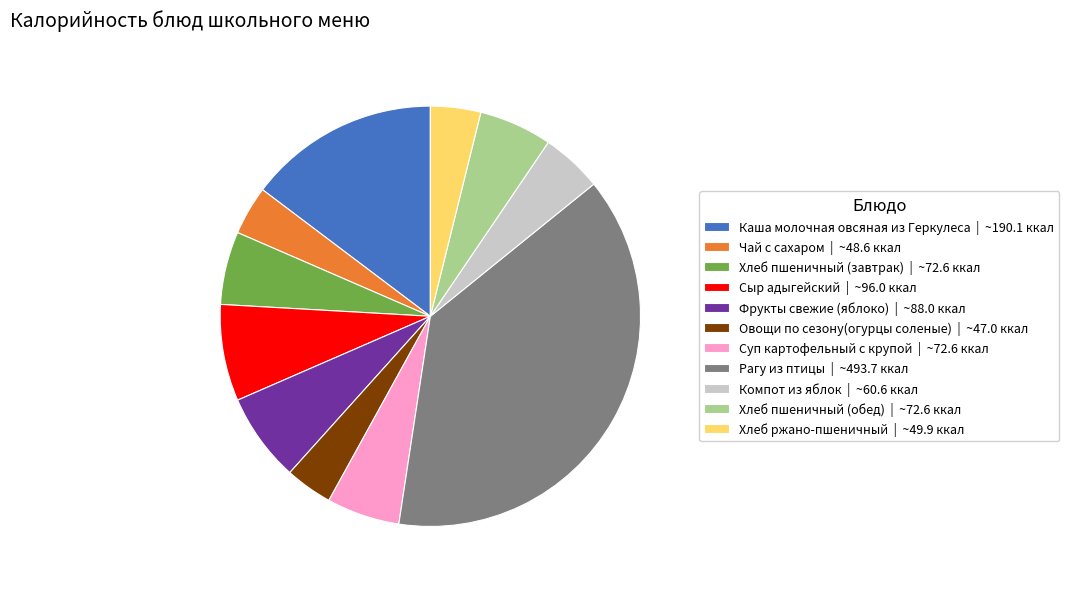

True or false: Хлеб пшеничный (завтрак) accounts for 12% of the total.

False